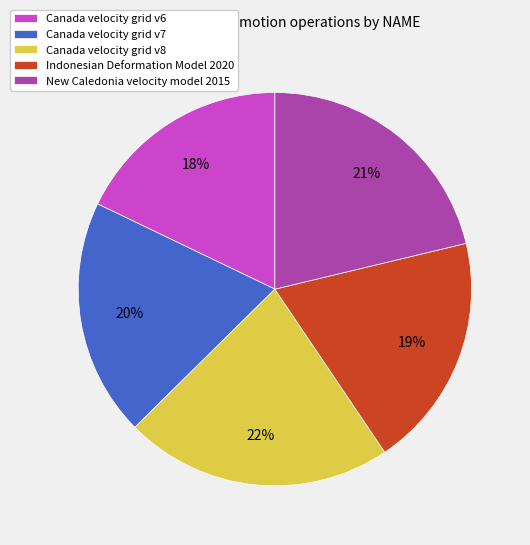

Do New Caledonia velocity model 2015 and Indonesian Deformation Model 2020 together represent more than half of the pie?

No